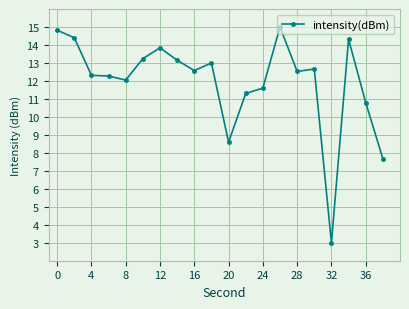

How many categories are shown in the chart?

20